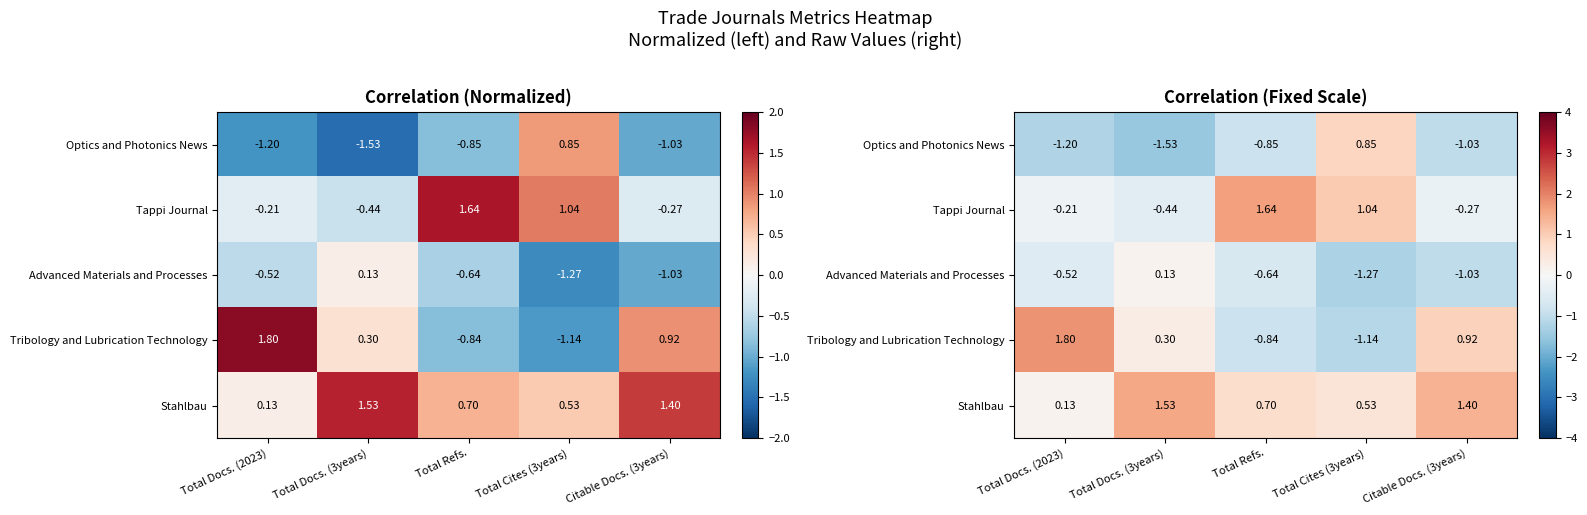

Where is Tribology and Lubrication Technology nearest to the value 0?

Total Docs. (3years)